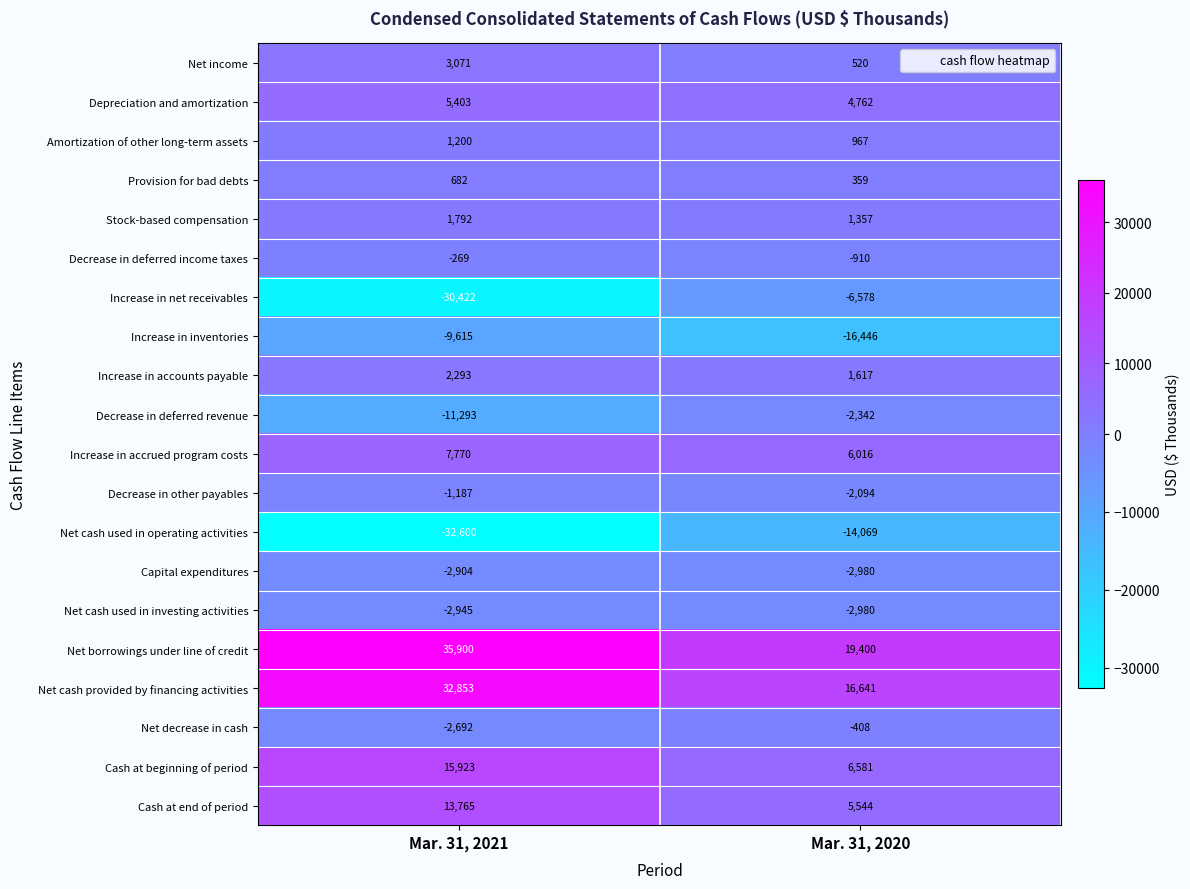

At Mar. 31, 2021, list the series in order from smallest to largest.

Net cash used in operating activities, Increase in net receivables, Decrease in deferred revenue, Increase in inventories, Net cash used in investing activities, Capital expenditures, Net decrease in cash, Decrease in other payables, Decrease in deferred income taxes, Provision for bad debts, Amortization of other long-term assets, Stock-based compensation, Increase in accounts payable, Net income, Depreciation and amortization, Increase in accrued program costs, Cash at end of period, Cash at beginning of period, Net cash provided by financing activities, Net borrowings under line of credit